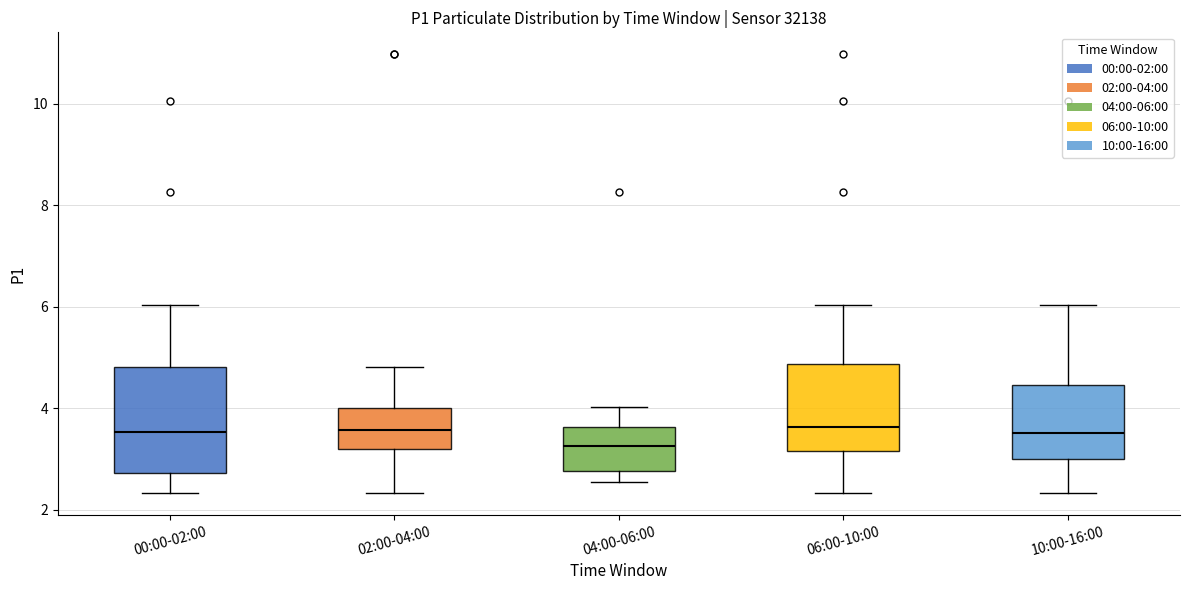

Reading left to right, read every box against the y-axis: the position of its median line, the range the box covers, and the ends of its whiskers. The values are not printed on the chart, so give them approximately, as read against the axis.

00:00-02:00: median 3.6, box 2.8 to 4.8, whiskers 2.4 to 6.0
02:00-04:00: median 3.6, box 3.2 to 4.0, whiskers 2.4 to 4.8
04:00-06:00: median 3.2, box 2.8 to 3.6, whiskers 2.6 to 4.0
06:00-10:00: median 3.6, box 3.2 to 4.8, whiskers 2.4 to 6.0
10:00-16:00: median 3.6, box 3.0 to 4.4, whiskers 2.4 to 6.0